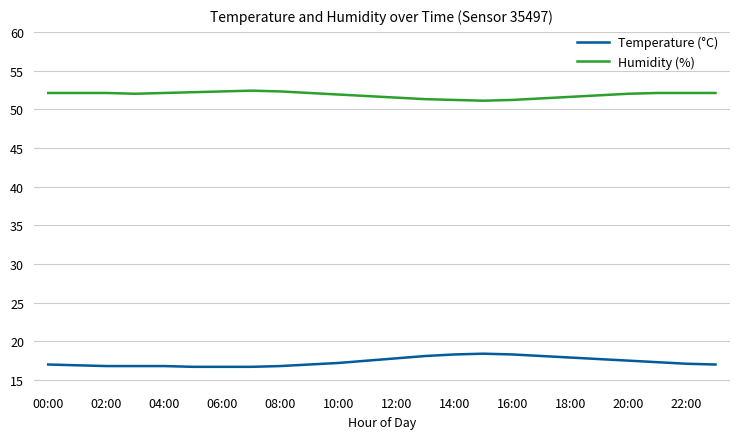

Which series has the largest total across all categories?

Humidity (%)